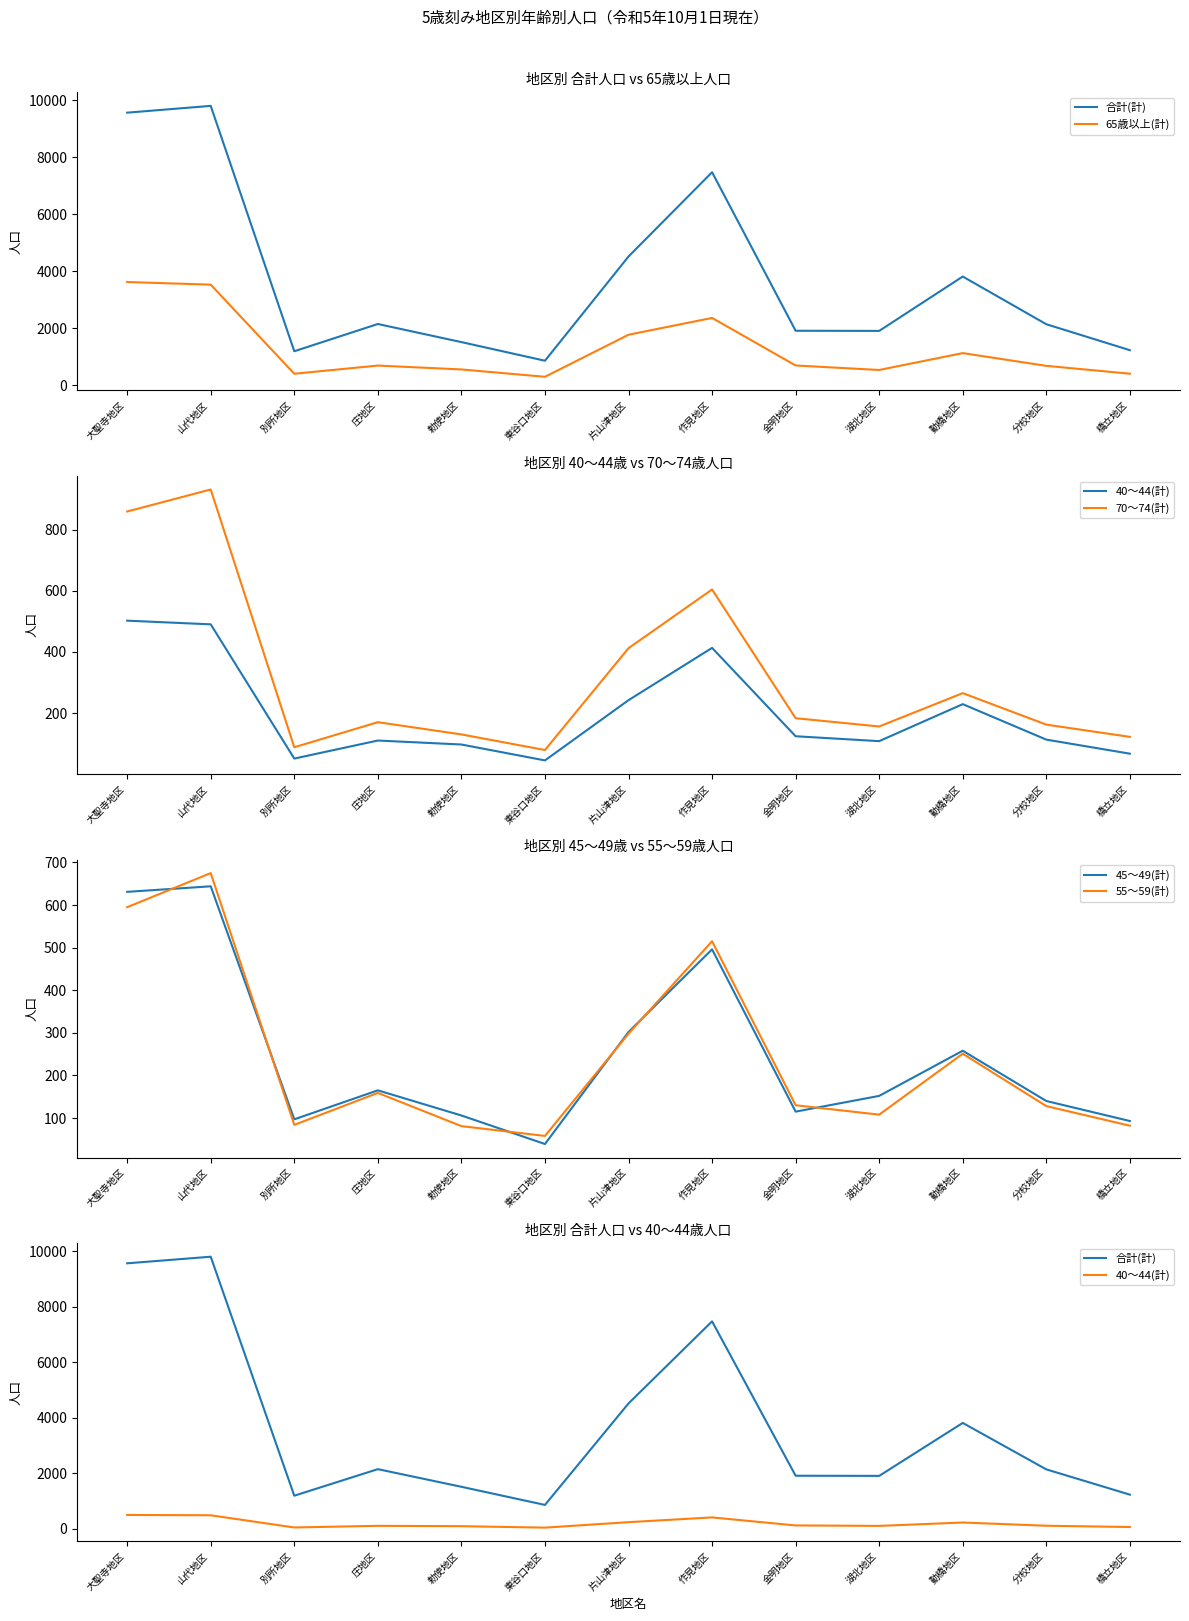

Which series changed the most between 庄地区 and 作見地区?

合計(計)